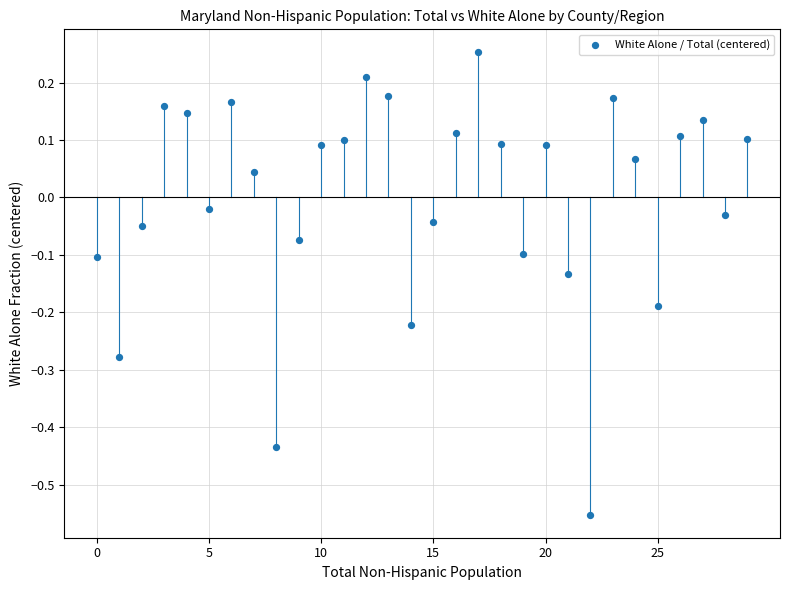

What is the range of Y values (max minus min)?

0.8